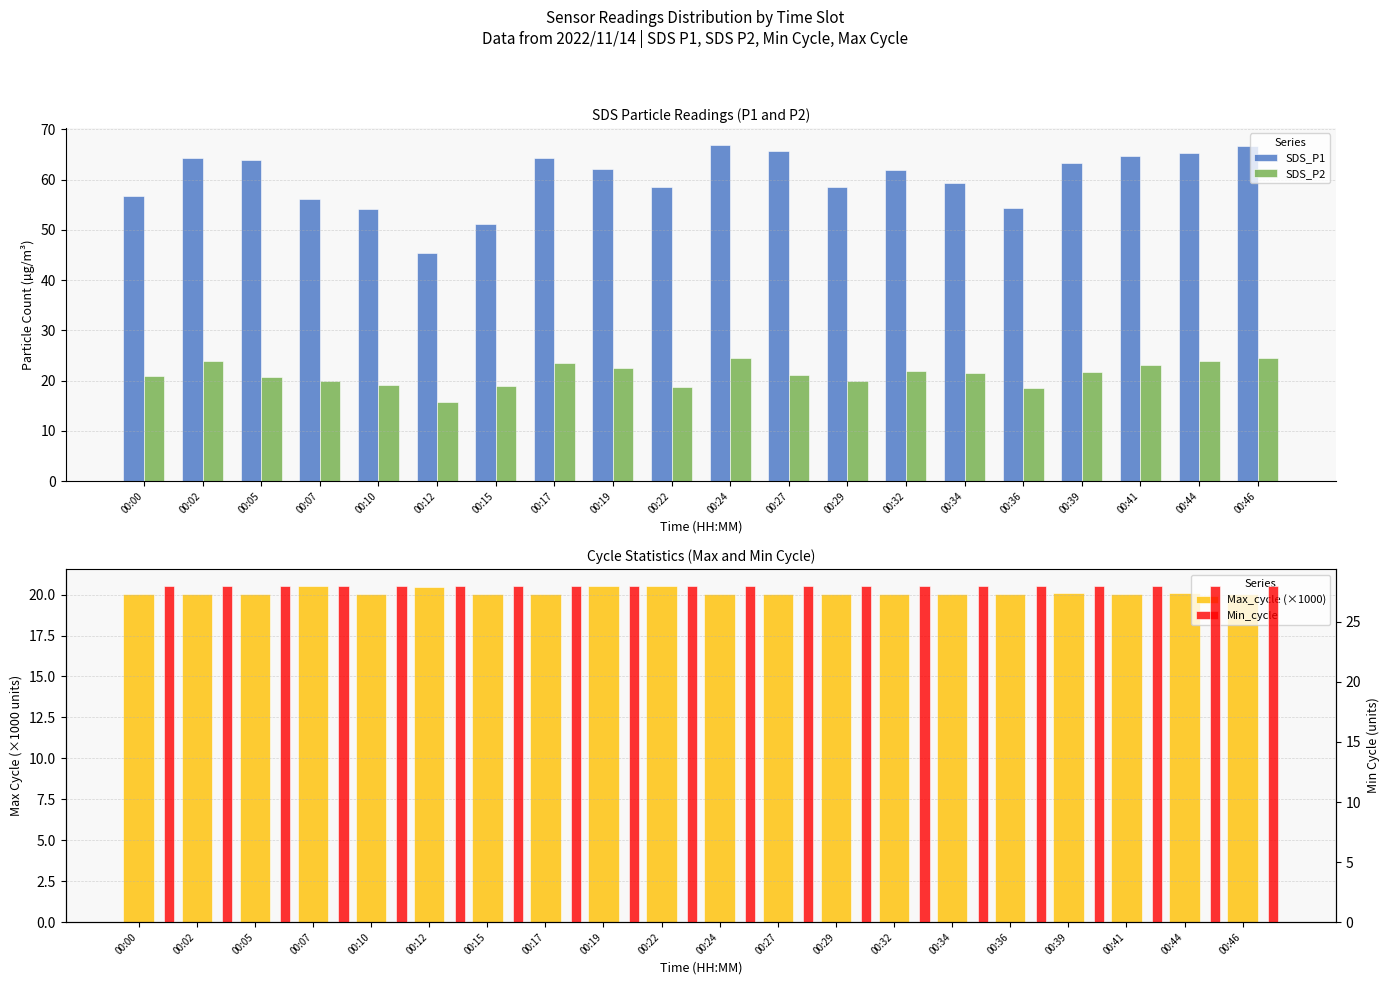

The SDS_P1 series shows 109.4 at 00:27. True or false?

False